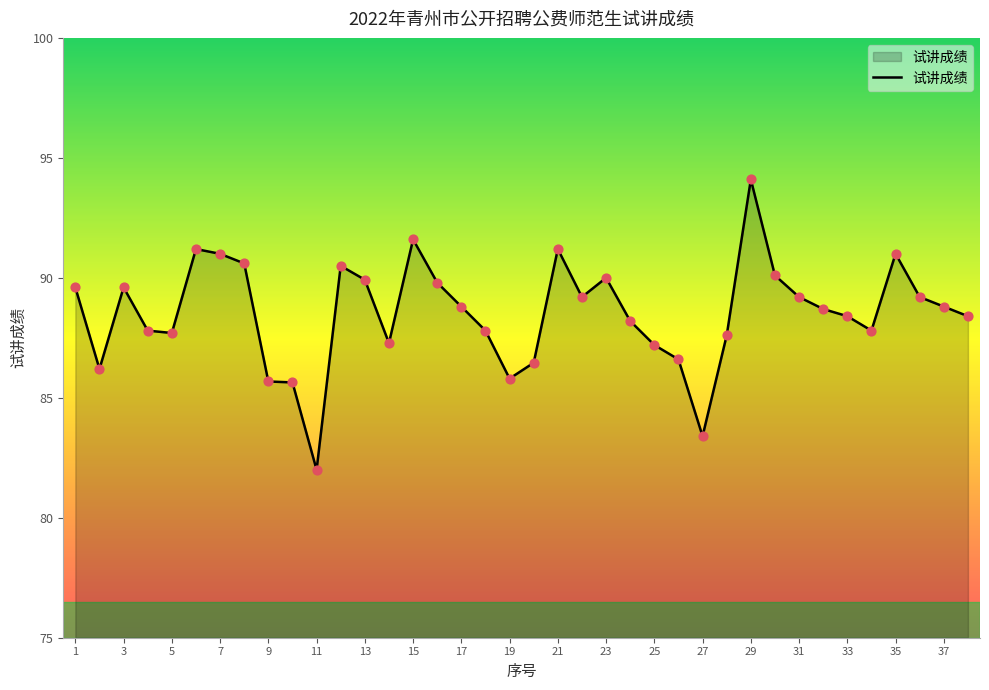

What is the minimum value shown in the chart?

82.0